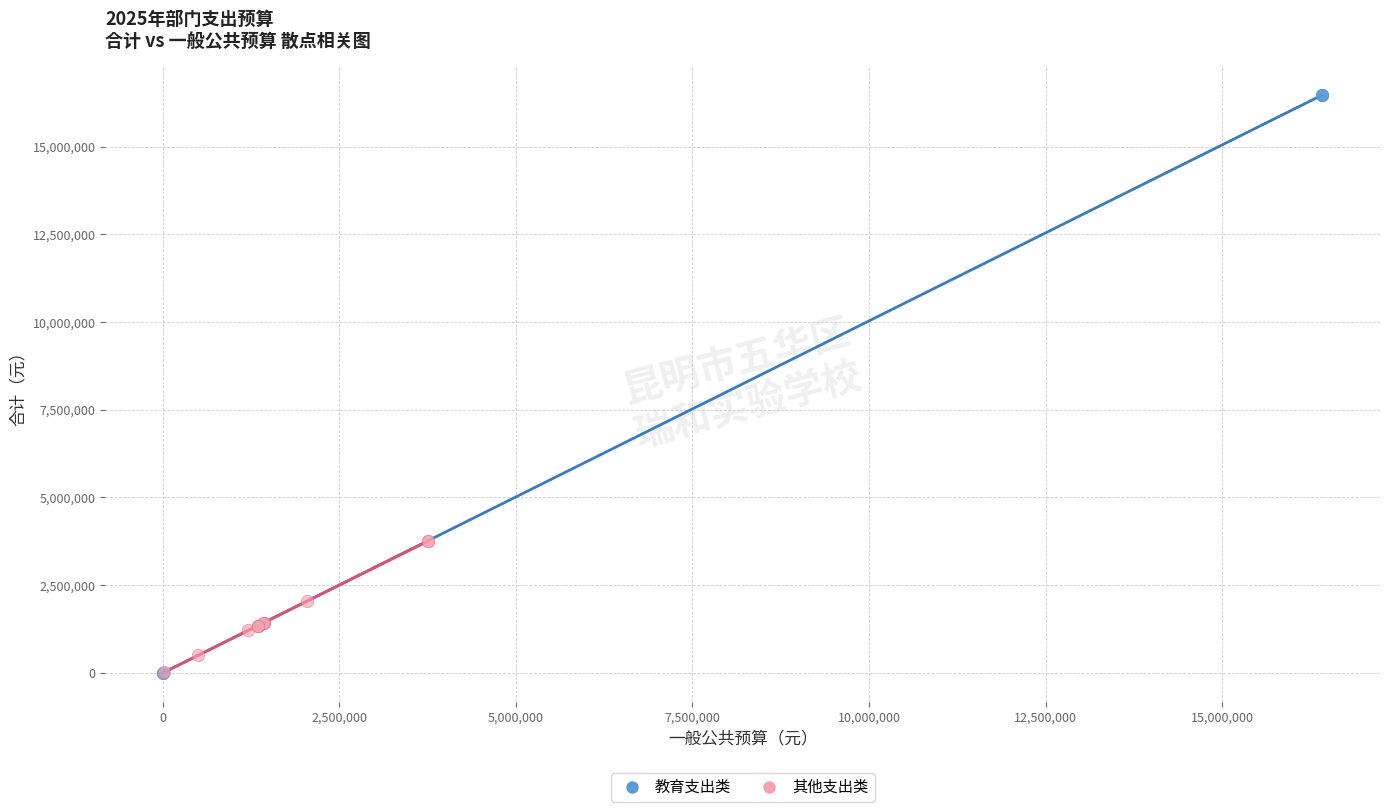

Which series has the widest spread of Y values?

教育支出类